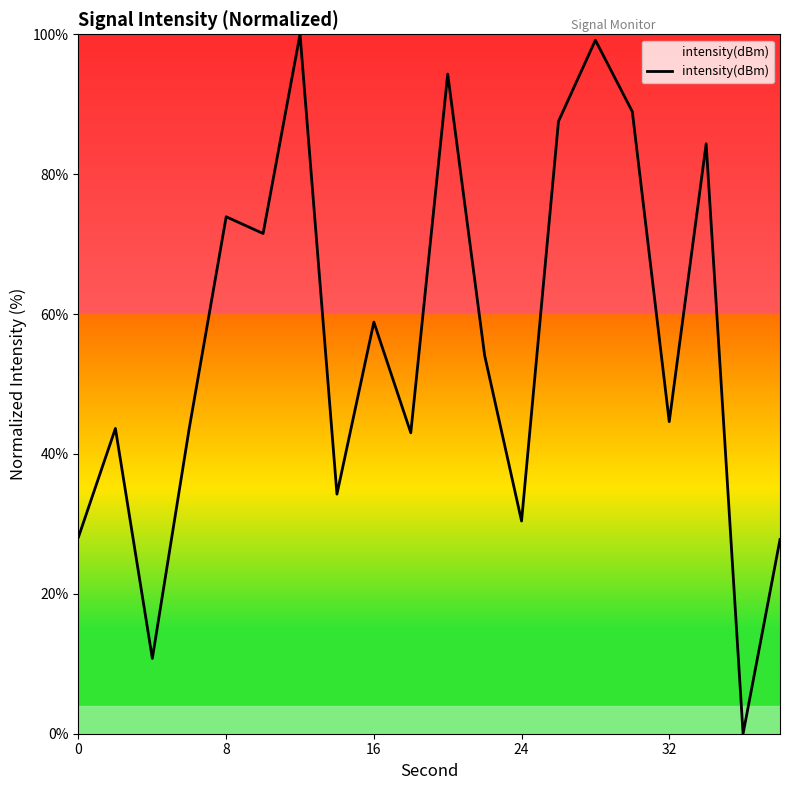

What is the difference between the maximum and minimum values?

100.0